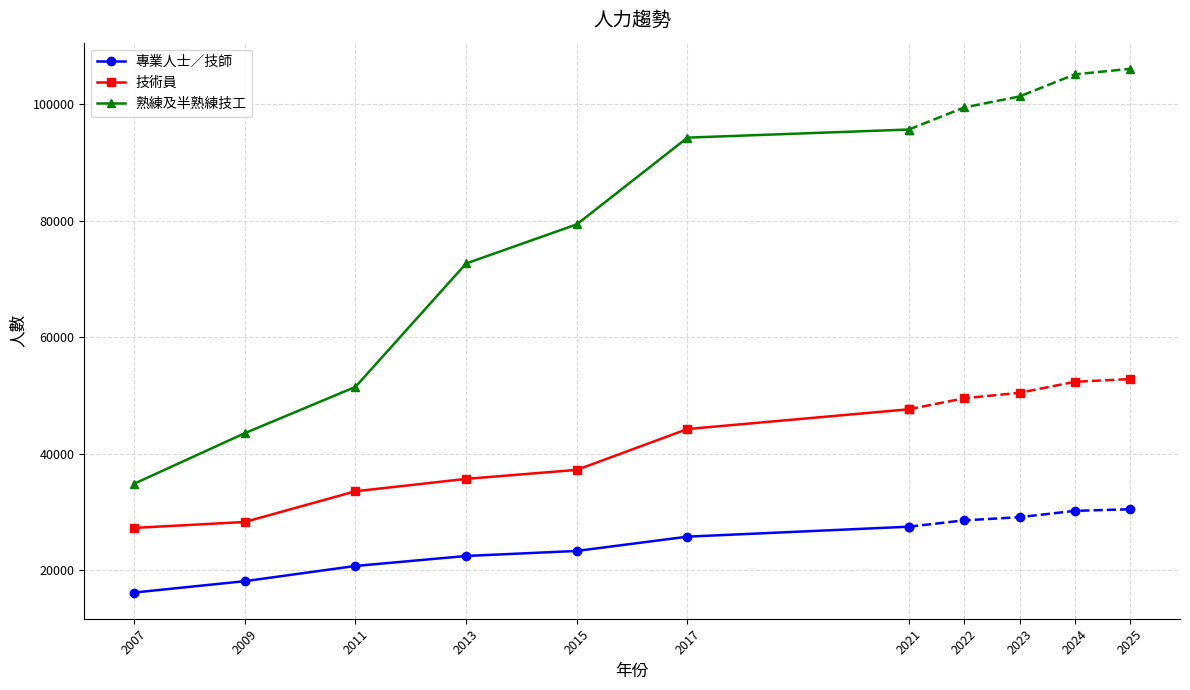

What is the highest value of the 專業人士／技師 series?

27482